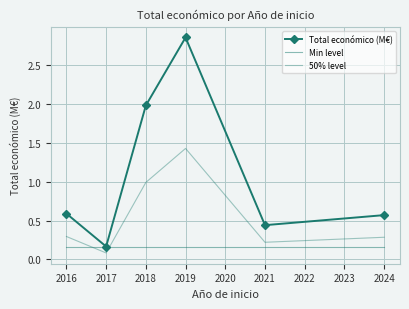

What are all the series names shown in the legend?

Total económico (M€), Min level, 50% level